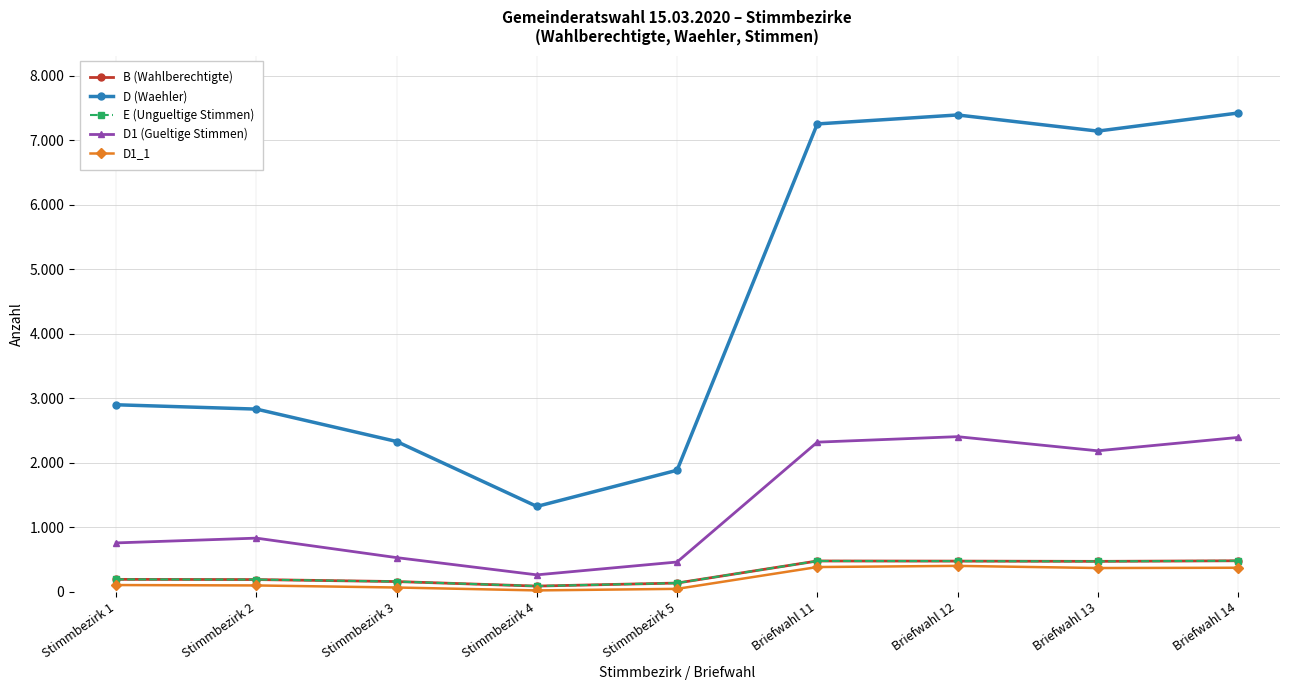

At which label does B (Wahlberechtigte) reach its minimum?

Stimmbezirk 4